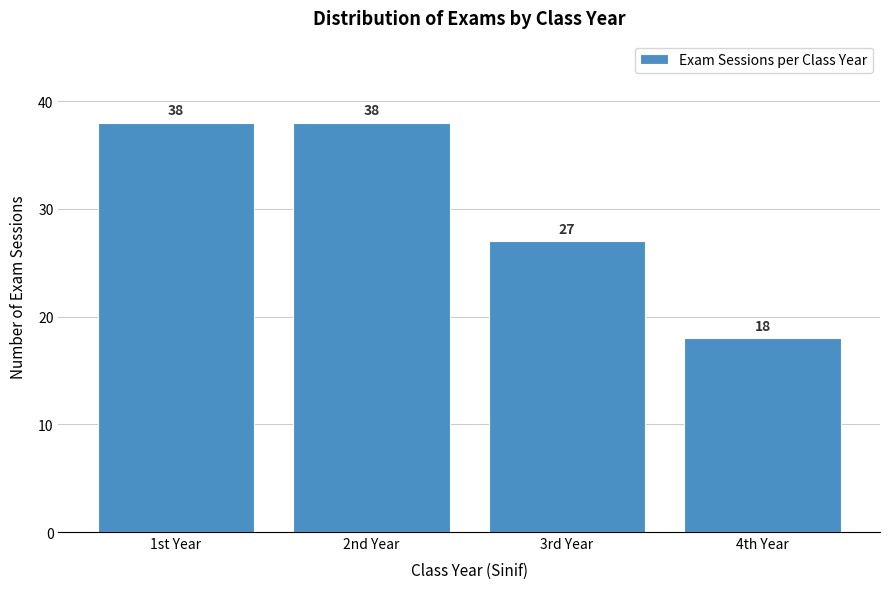

Reading right to left, what are all the values shown in this chart?

18	27	38	38